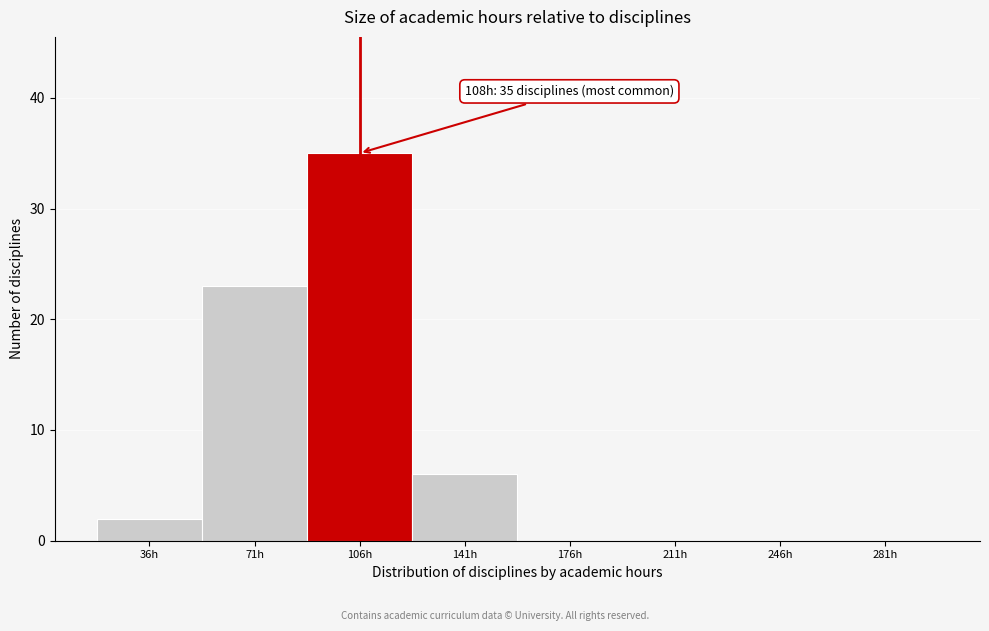

Reading left to right, what are all the values shown in this chart?

36h=2	71h=23	106h=35	141h=6	176h=0	211h=0	246h=0	281h=0